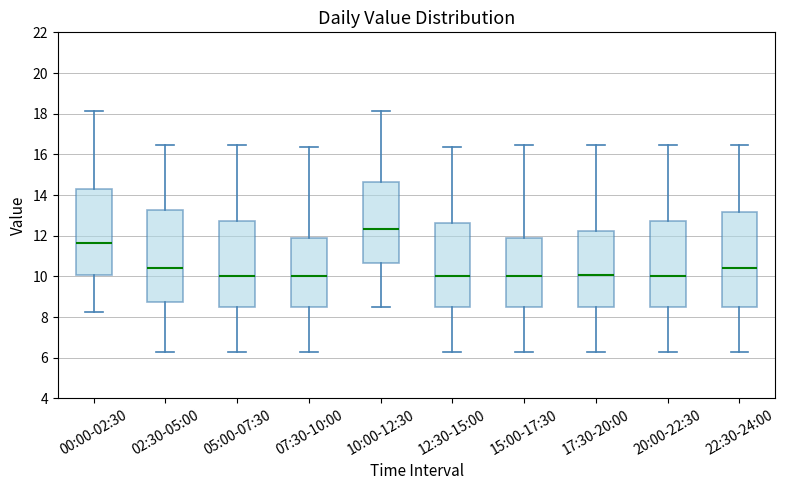

Reading left to right, transcribe this box plot: for each box, give where its median line is, the range the box spans, and where its two whiskers end, as read against the y-axis. The values are not printed on the chart, so give them approximately, as read against the axis.

00:00-02:30: median 11.6, box 10.0 to 14.2, whiskers 8.2 to 18.2
02:30-05:00: median 10.4, box 8.8 to 13.2, whiskers 6.2 to 16.4
05:00-07:30: median 10.0, box 8.6 to 12.8, whiskers 6.2 to 16.4
07:30-10:00: median 10.0, box 8.6 to 11.8, whiskers 6.2 to 16.4
10:00-12:30: median 12.4, box 10.6 to 14.6, whiskers 8.4 to 18.2
12:30-15:00: median 10.0, box 8.6 to 12.6, whiskers 6.2 to 16.4
15:00-17:30: median 10.0, box 8.6 to 11.8, whiskers 6.2 to 16.4
17:30-20:00: median 10.0, box 8.6 to 12.2, whiskers 6.2 to 16.4
20:00-22:30: median 10.0, box 8.6 to 12.8, whiskers 6.2 to 16.4
22:30-24:00: median 10.4, box 8.6 to 13.2, whiskers 6.2 to 16.4